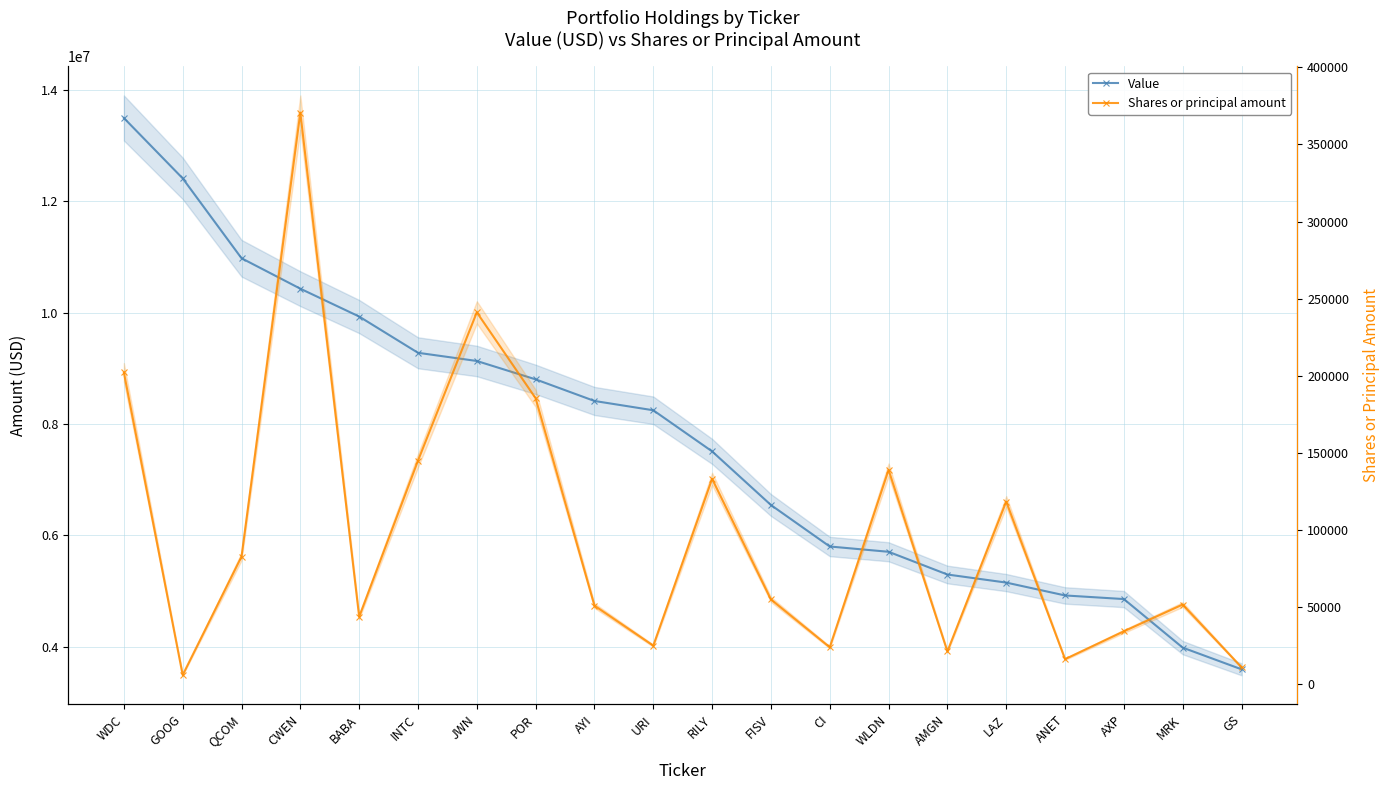

What is the label of the 12th point from the left?

FISV